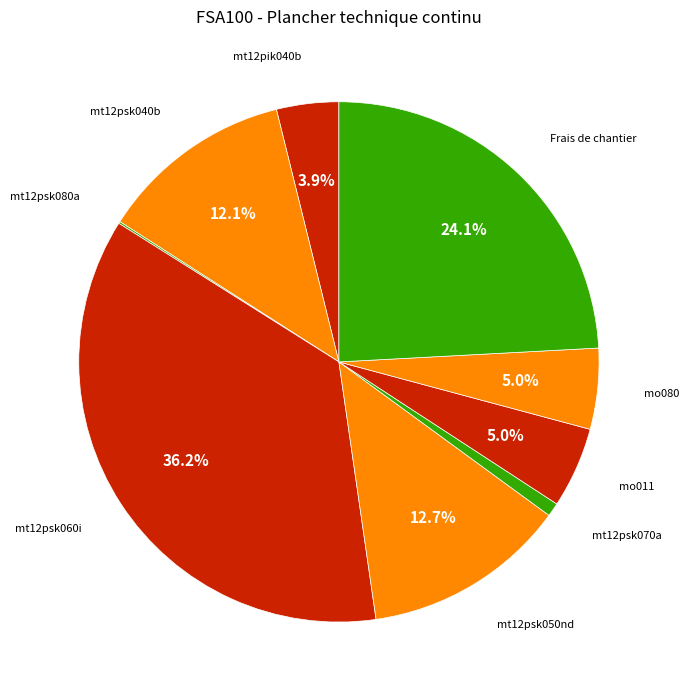

Which slice is the largest?

mt12psk060i